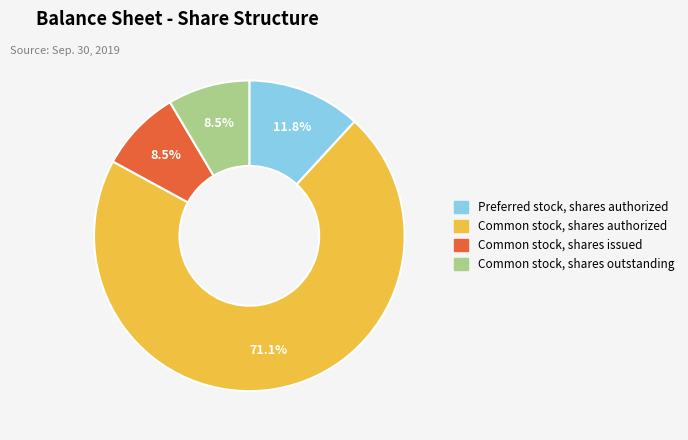

Approximately how many times larger is the value at Common stock, shares outstanding compared to Preferred stock, shares authorized?

0.7